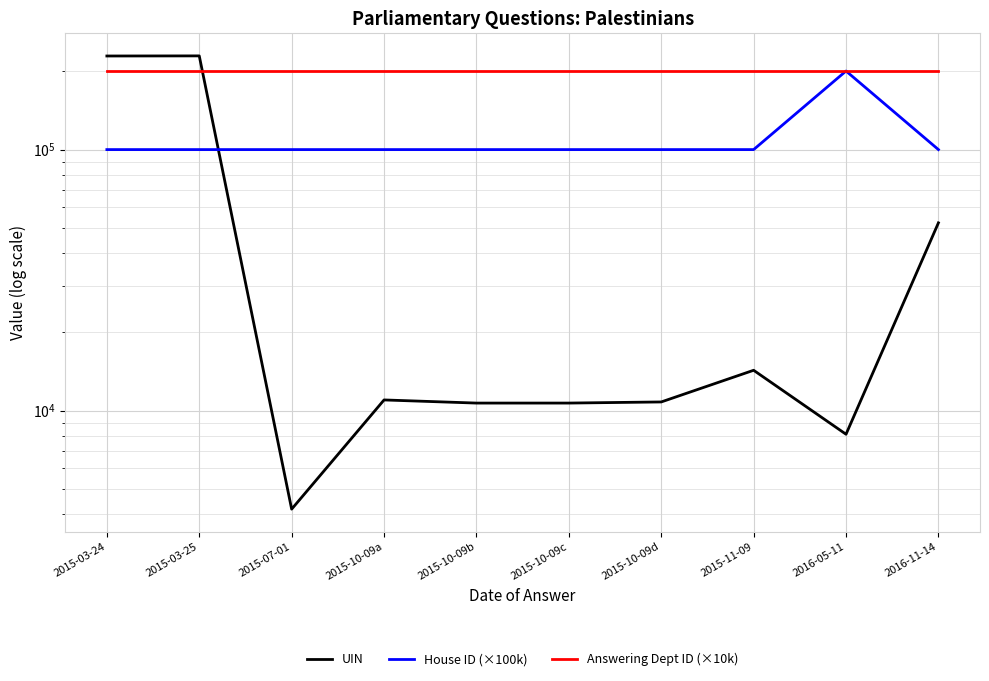

Which series has the widest spread of values?

UIN